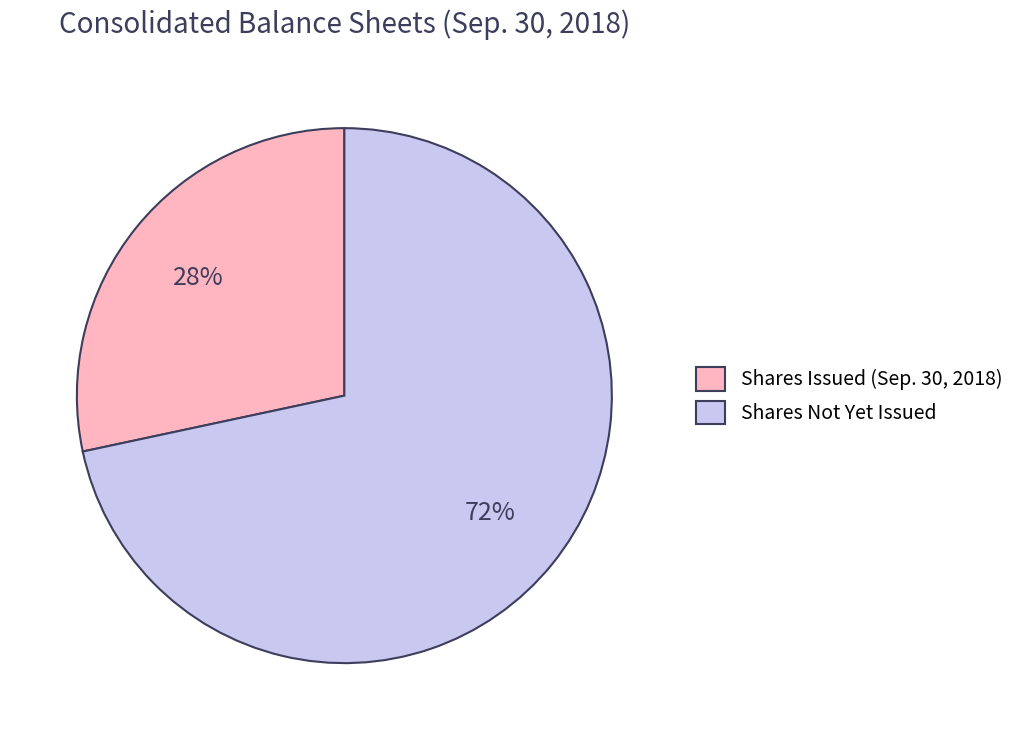

Approximately how many times larger is the value at Shares Issued (Sep. 30, 2018) compared to Shares Not Yet Issued?

0.4